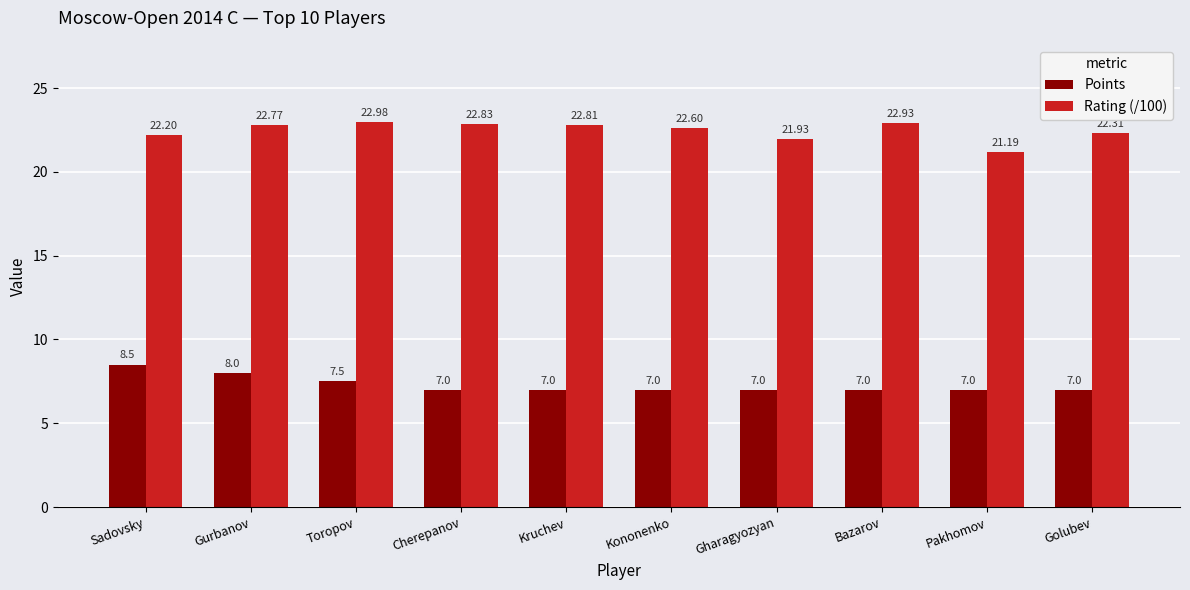

The value of Points at Kruchev is 7.0. True or false?

True